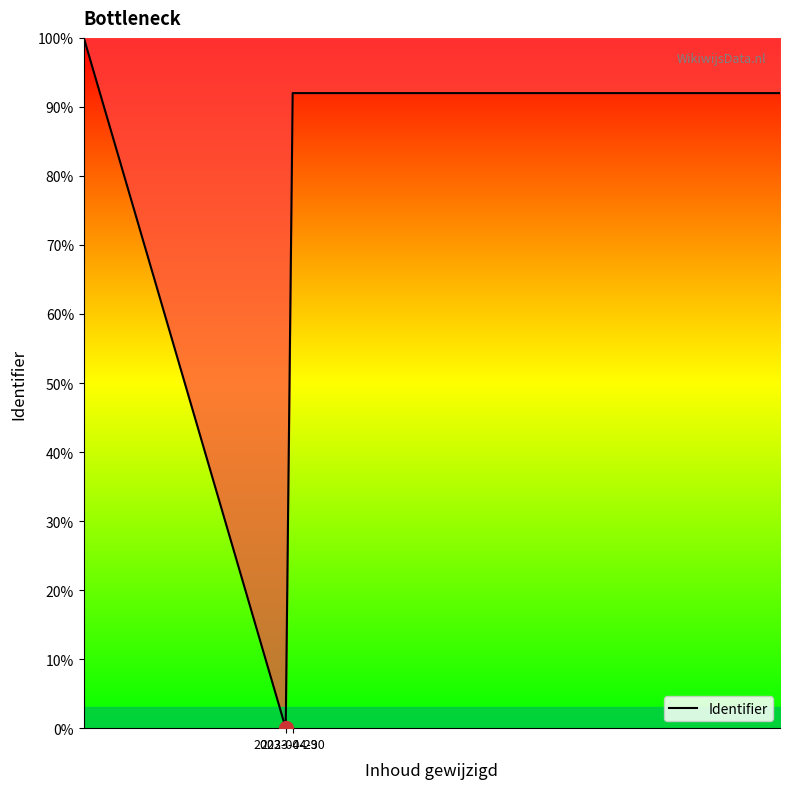

What is the greatest value displayed?

100